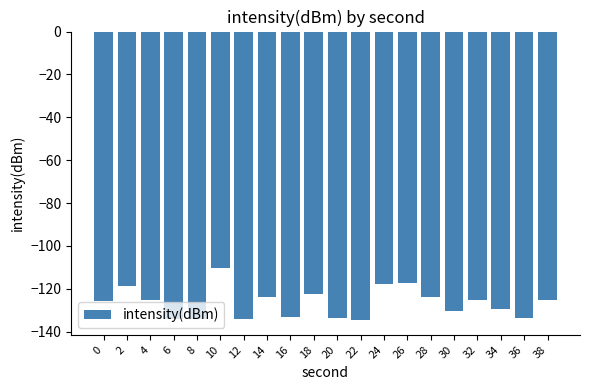

What is the minimum value shown in the chart?

-134.7